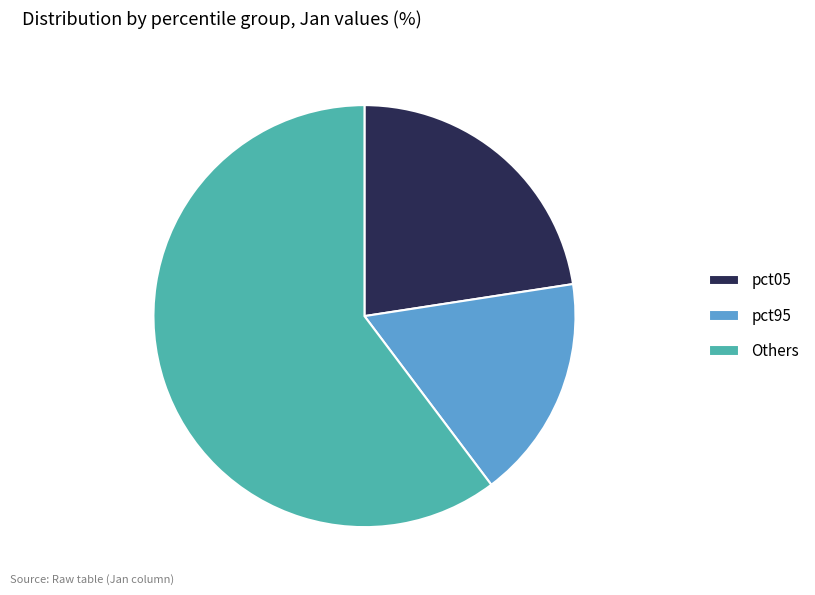

Is it true that pct05 is 32% of the pie?

False